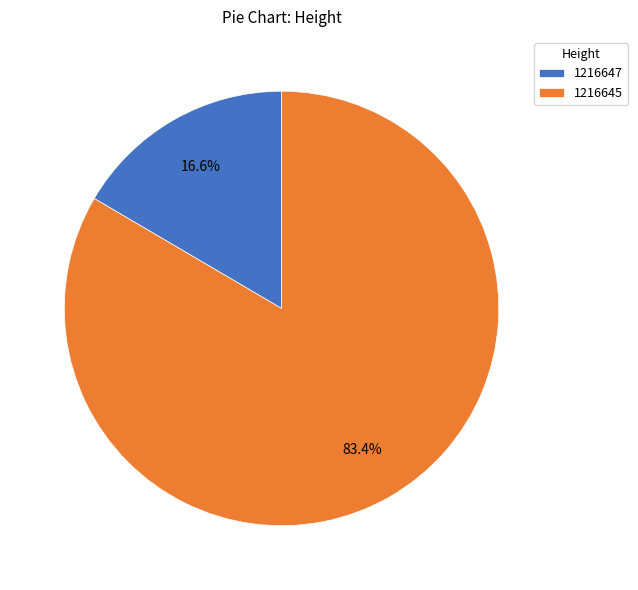

What percentage is the 1216647 slice, to the nearest percent?

17%